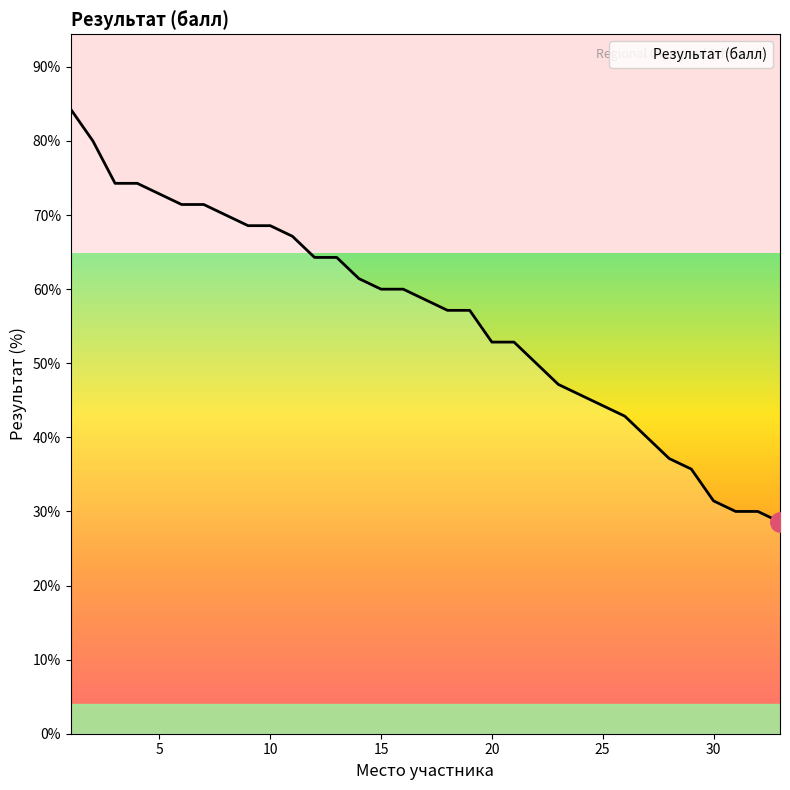

What is the sum of all values?

1854.3